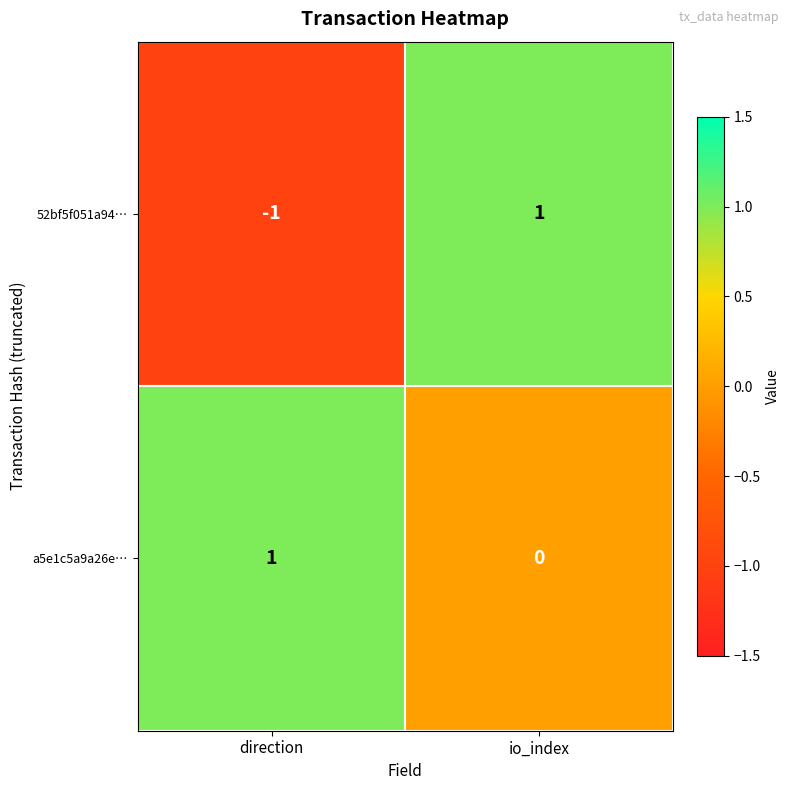

Reading right to left, what are all the values shown in this chart?

52bf5f051a94…: io_index=1	direction=-1
a5e1c5a9a26e…: io_index=0	direction=1